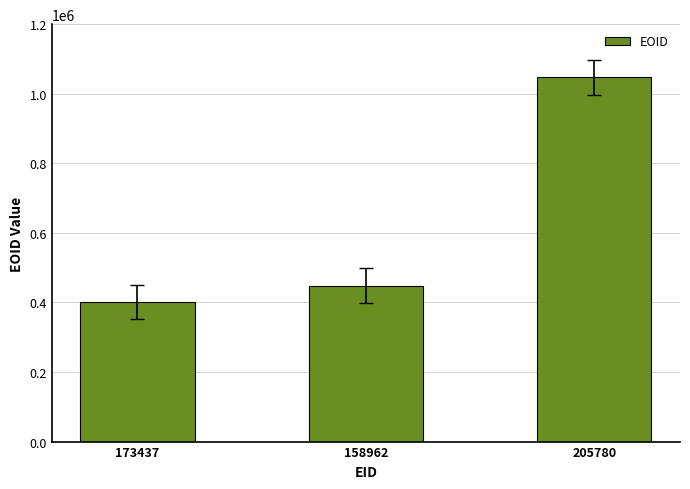

Are the bars horizontal?

No